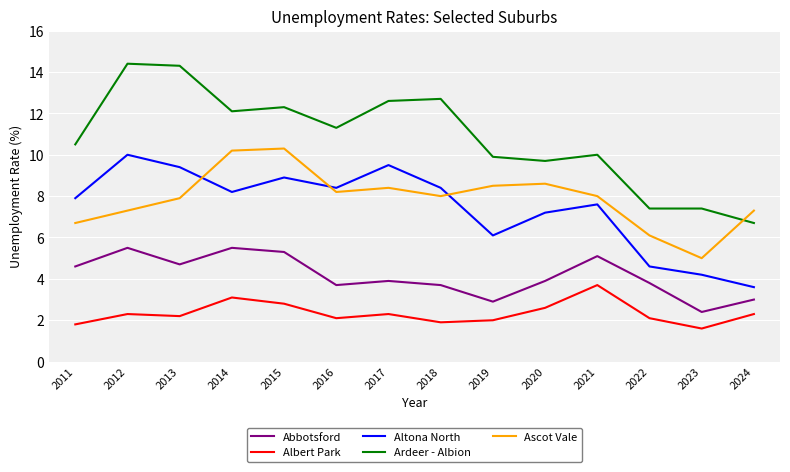

Is the value of Ascot Vale at 2014 greater than the value of Albert Park at 2023?

Yes